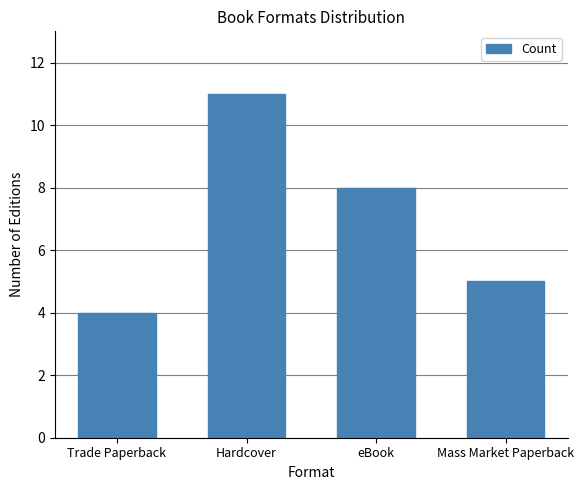

How many bars are there in total?

4